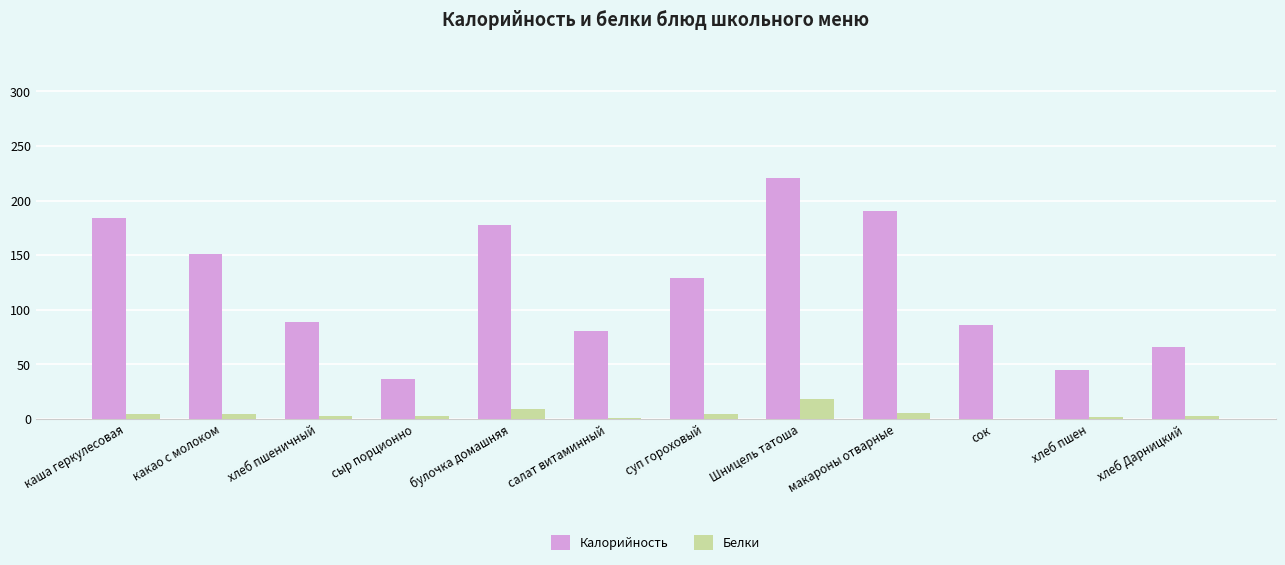

What is the sum of all Белки values?

57.2